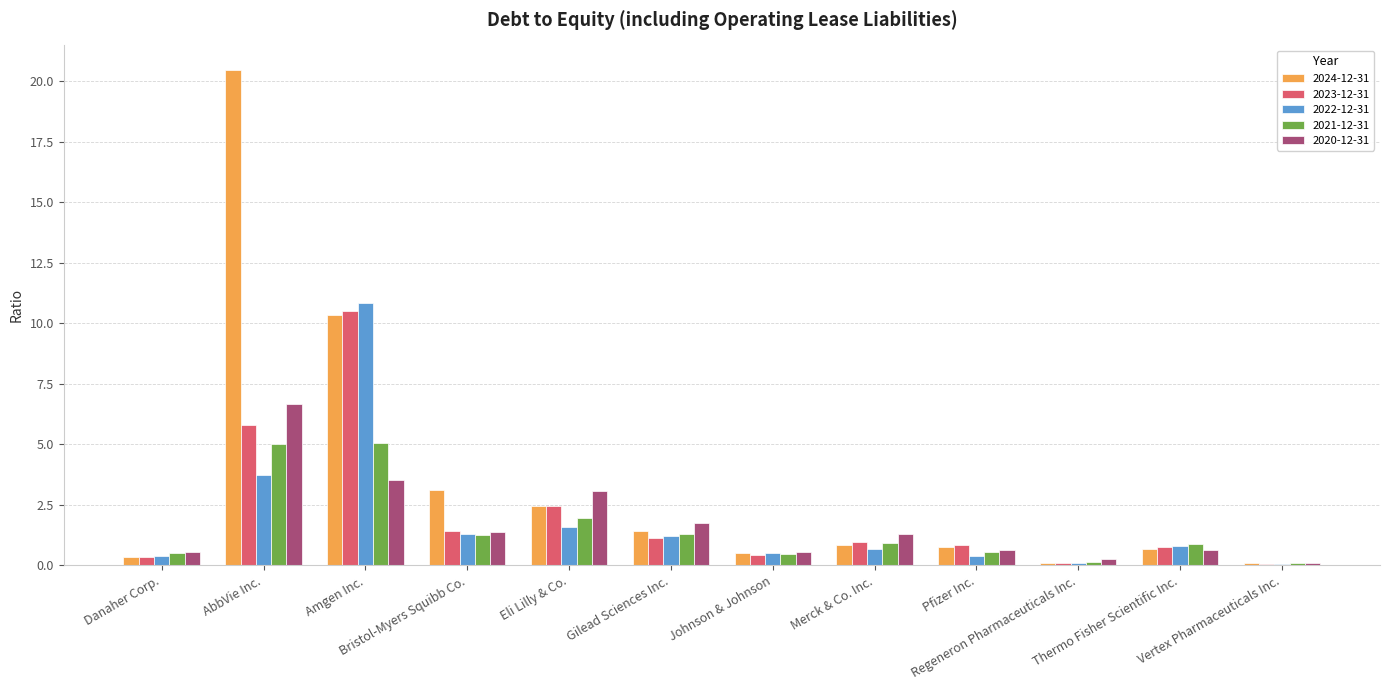

What is the maximum value shown in the chart?

20.5